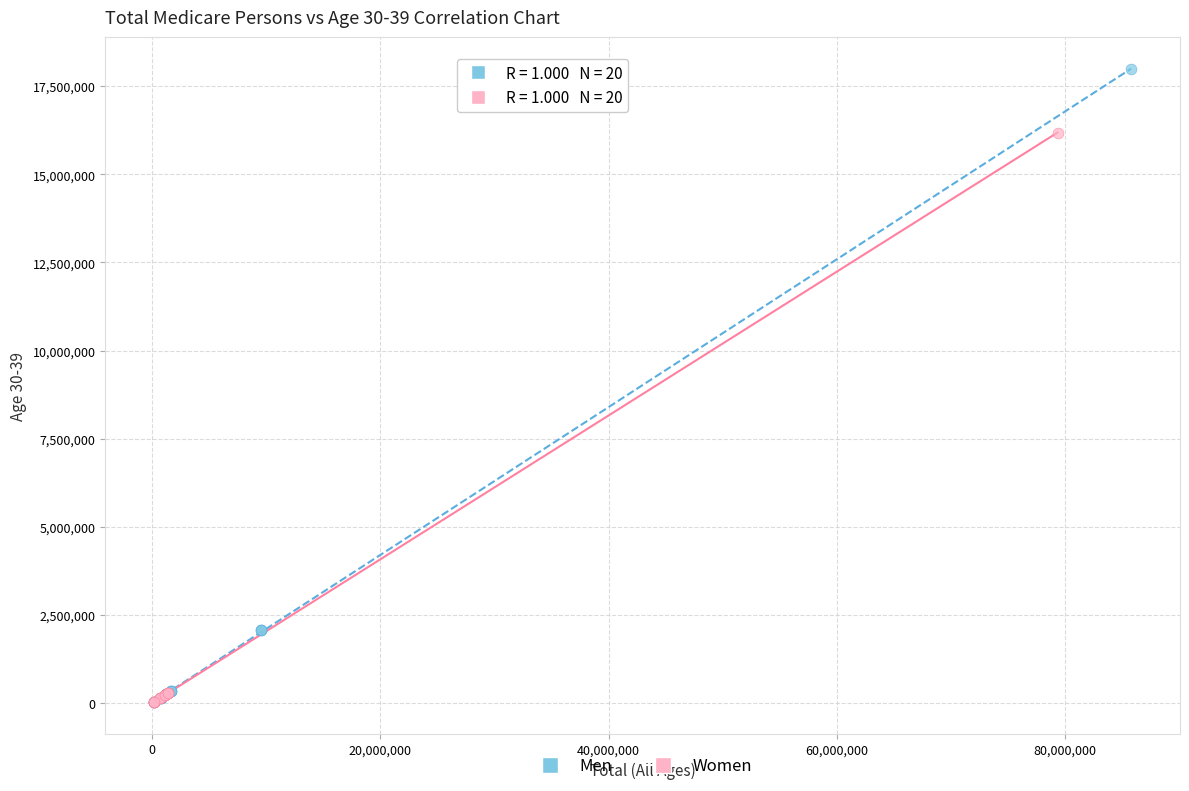

Which series has the widest spread of Y values?

Men